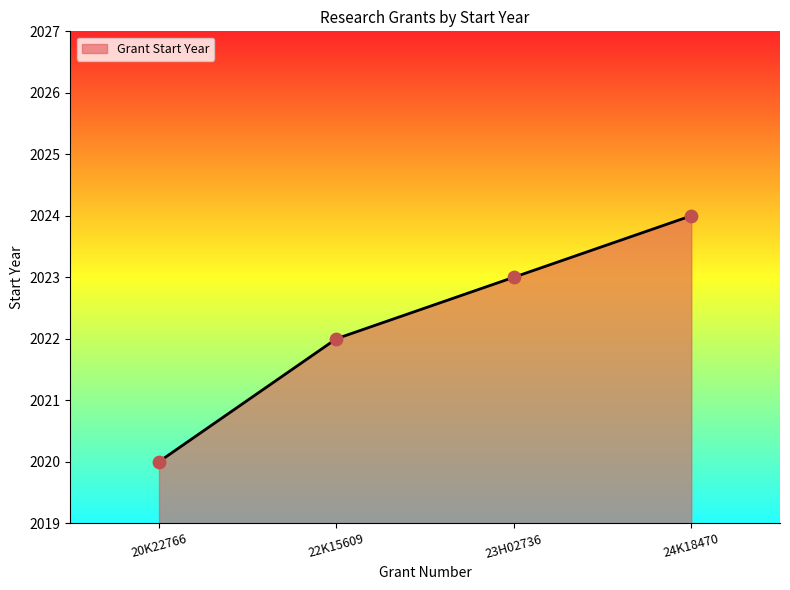

What is the ratio of the value at 22K15609 to the value at 20K22766?

1.0